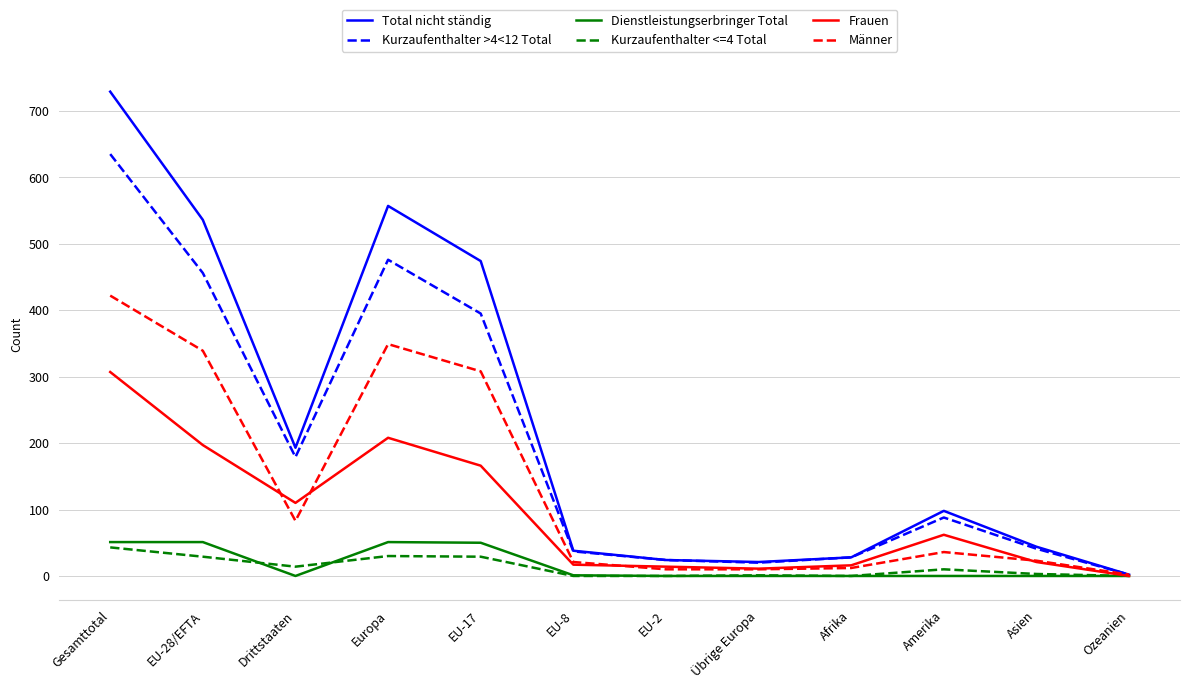

The Männer series shows 10 at Übrige Europa. True or false?

True